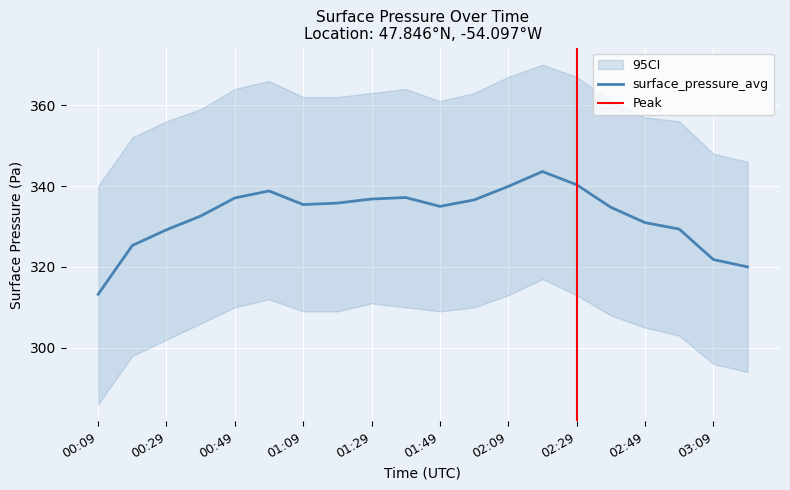

Does the chart display data point markers on the line(s)?

No